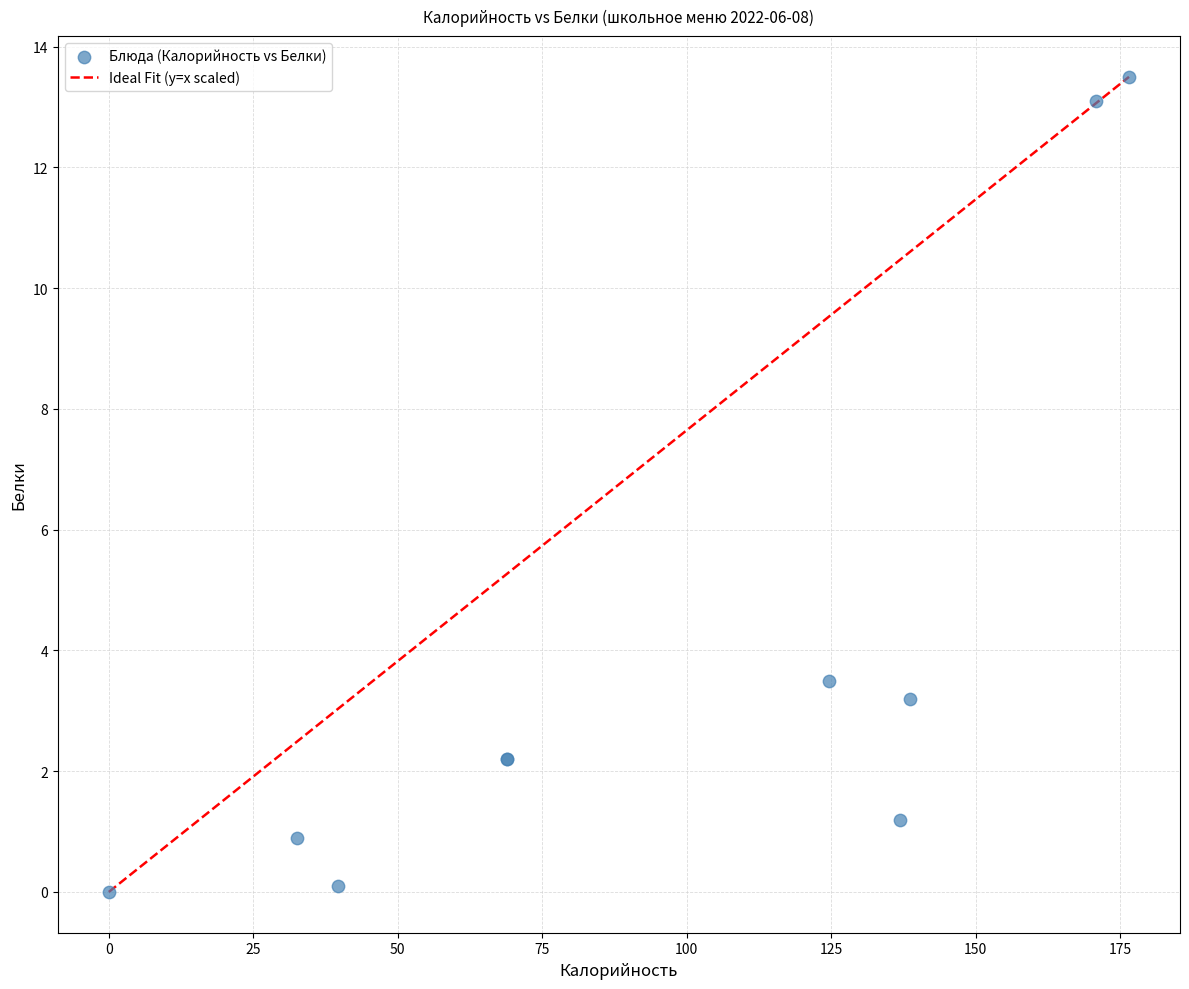

What Y value in the scatter plot is closest to 6?

3.5